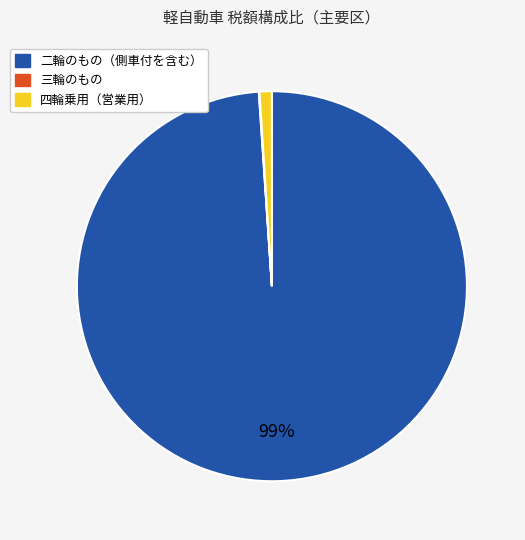

Is there a majority slice in this chart?

Yes